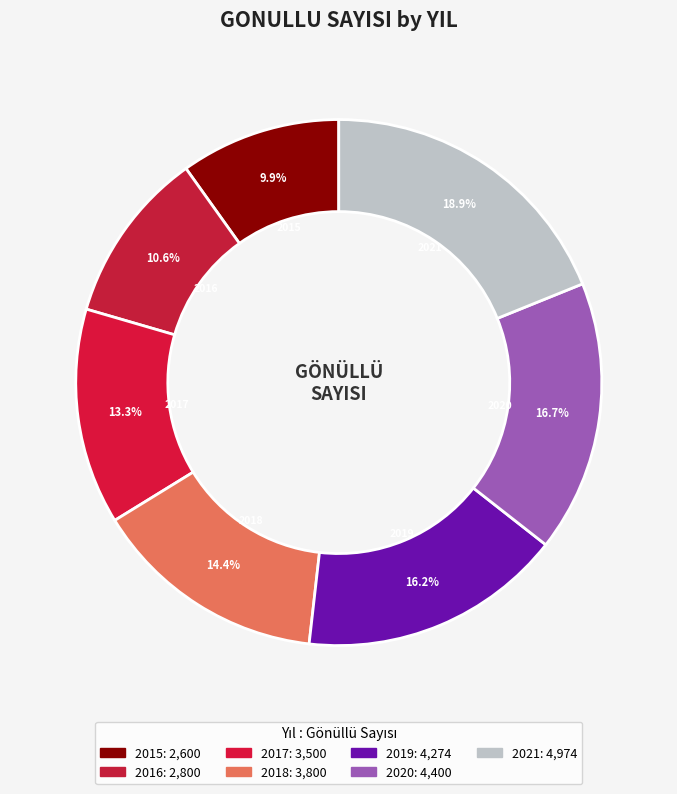

Is there a majority slice in this chart?

No